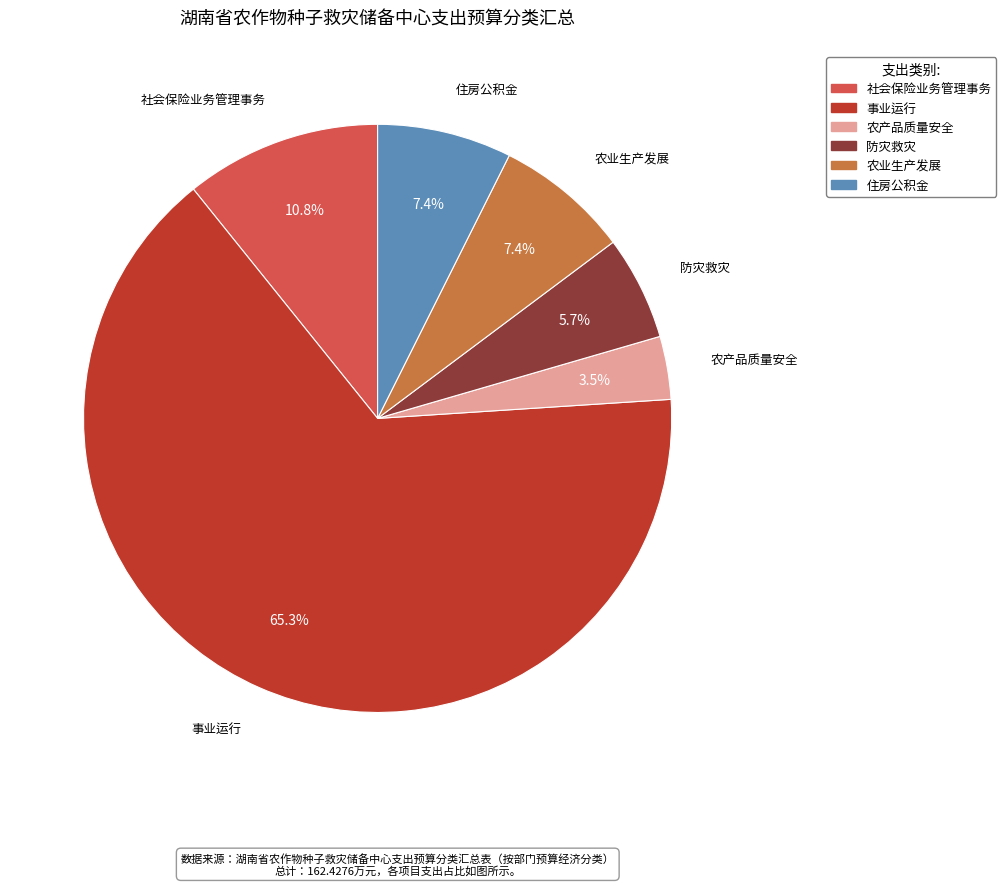

The 事业运行 slice represents 65% of the pie. True or false?

True